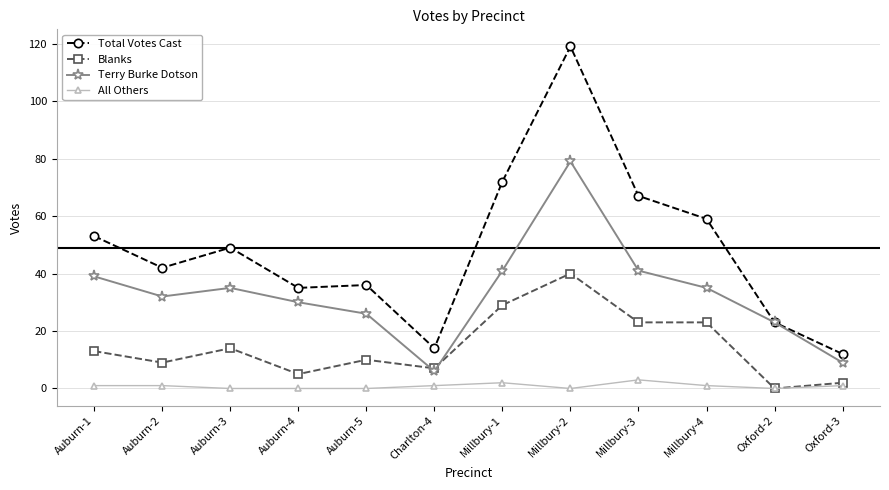

List the series in order of their peak value, lowest first.

All Others, Blanks, Terry Burke Dotson, Total Votes Cast